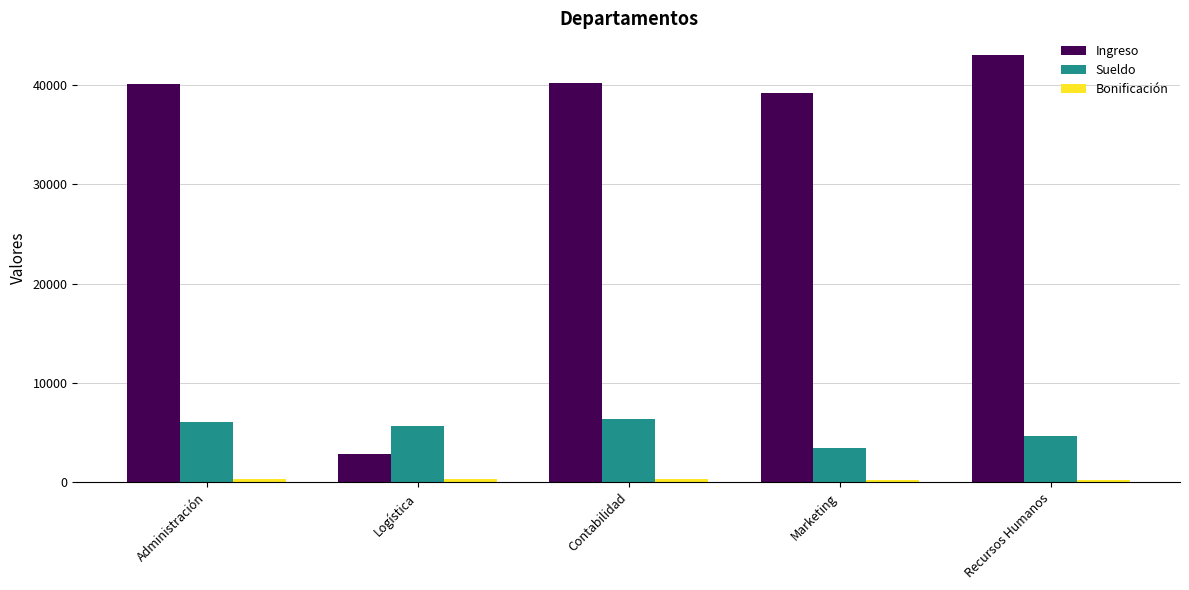

Which series changed the most between Marketing and Recursos Humanos?

Ingreso